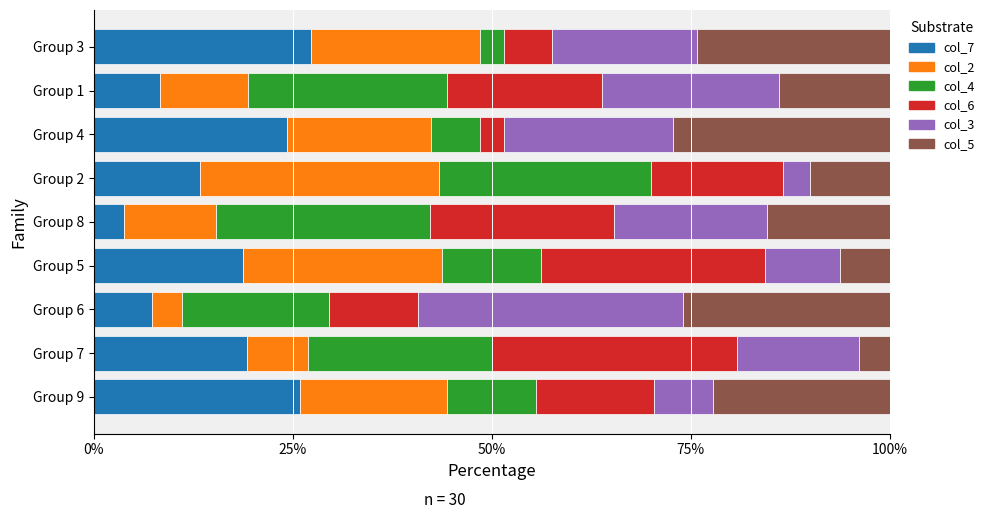

What is the difference between the second highest and minimum values in the col_7 series?

22.1